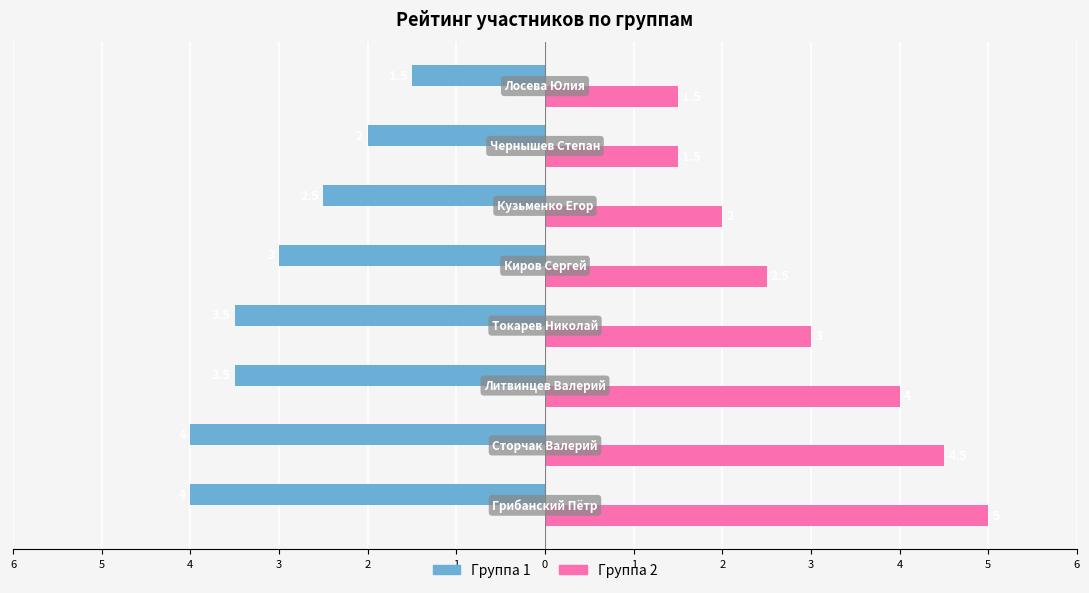

What are all the series names shown in the legend?

Группа 1, Группа 2